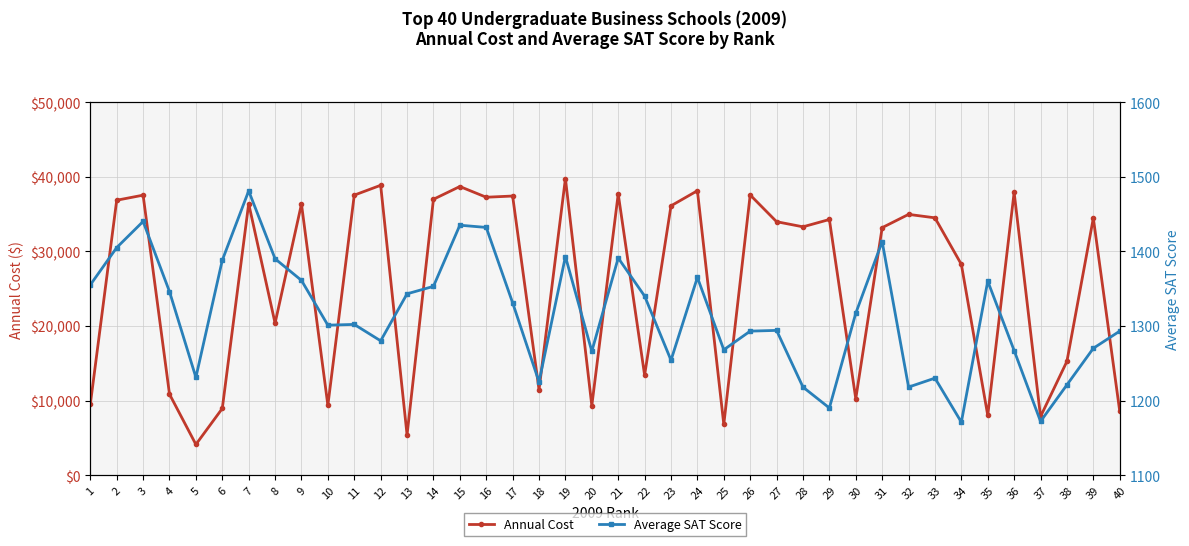

Rank the series at 1 from lowest to highest value.

Average SAT Score, Annual Cost